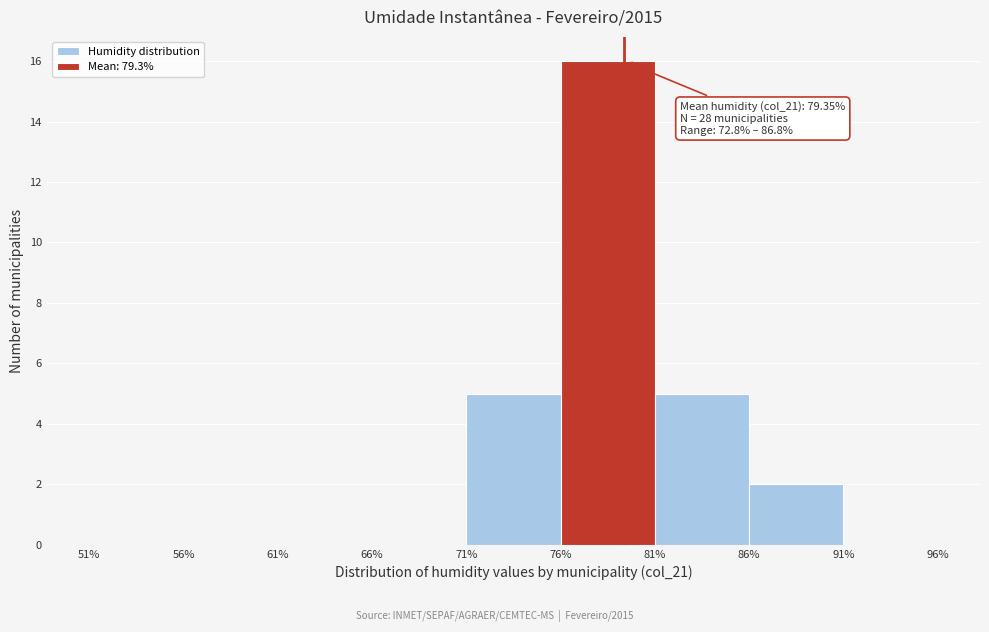

Which range on the x-axis has the tallest bar?

76% to 81%